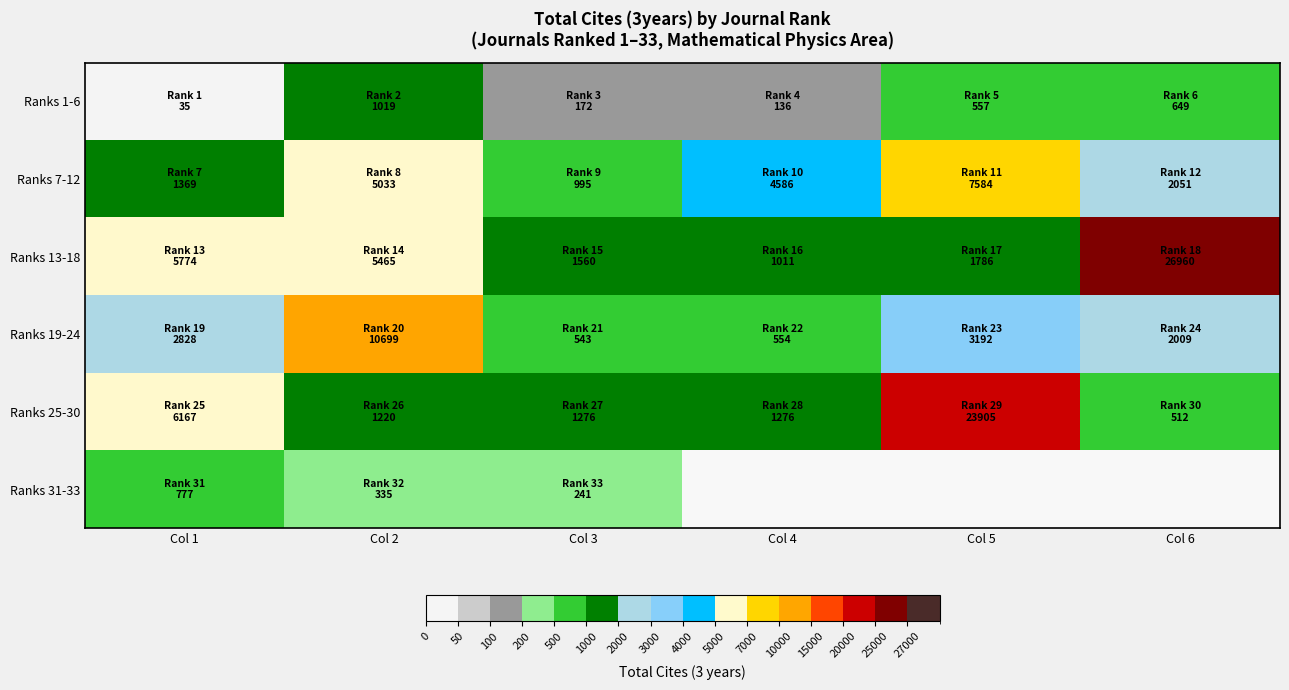

What is the difference between the Ranks 19-24 values at Col 3 and Col 1?

2285.0